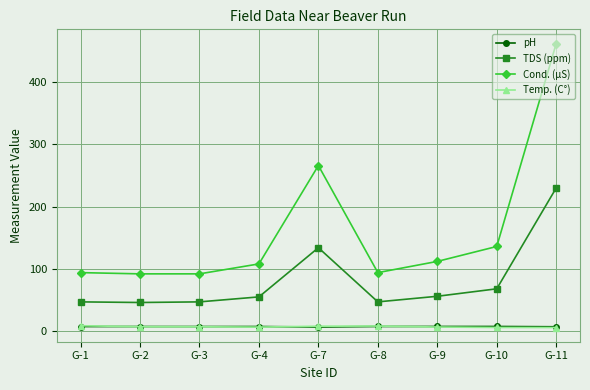

What is the minimum value for Cond. (µS)?

92.0